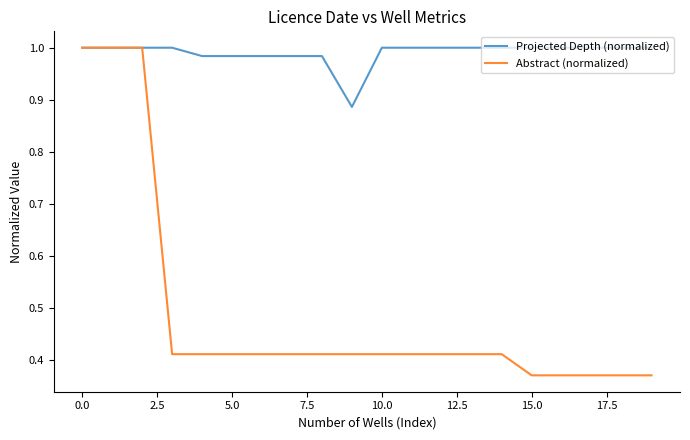

Which series has the largest range (max minus min)?

Abstract (normalized)